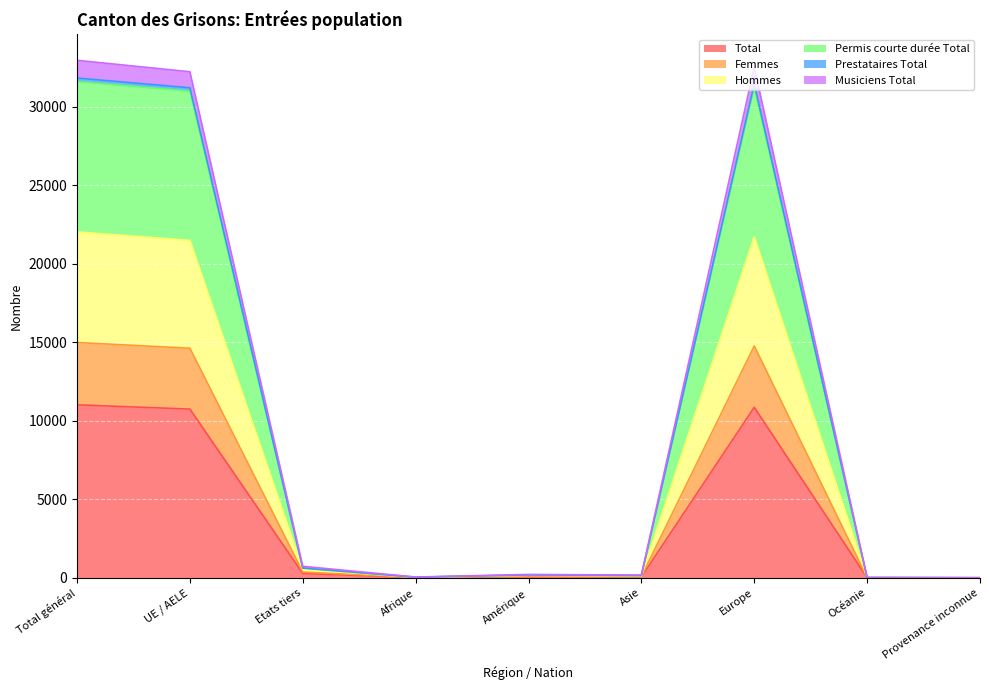

True or false: Total has a value of 10746 at UE / AELE.

True